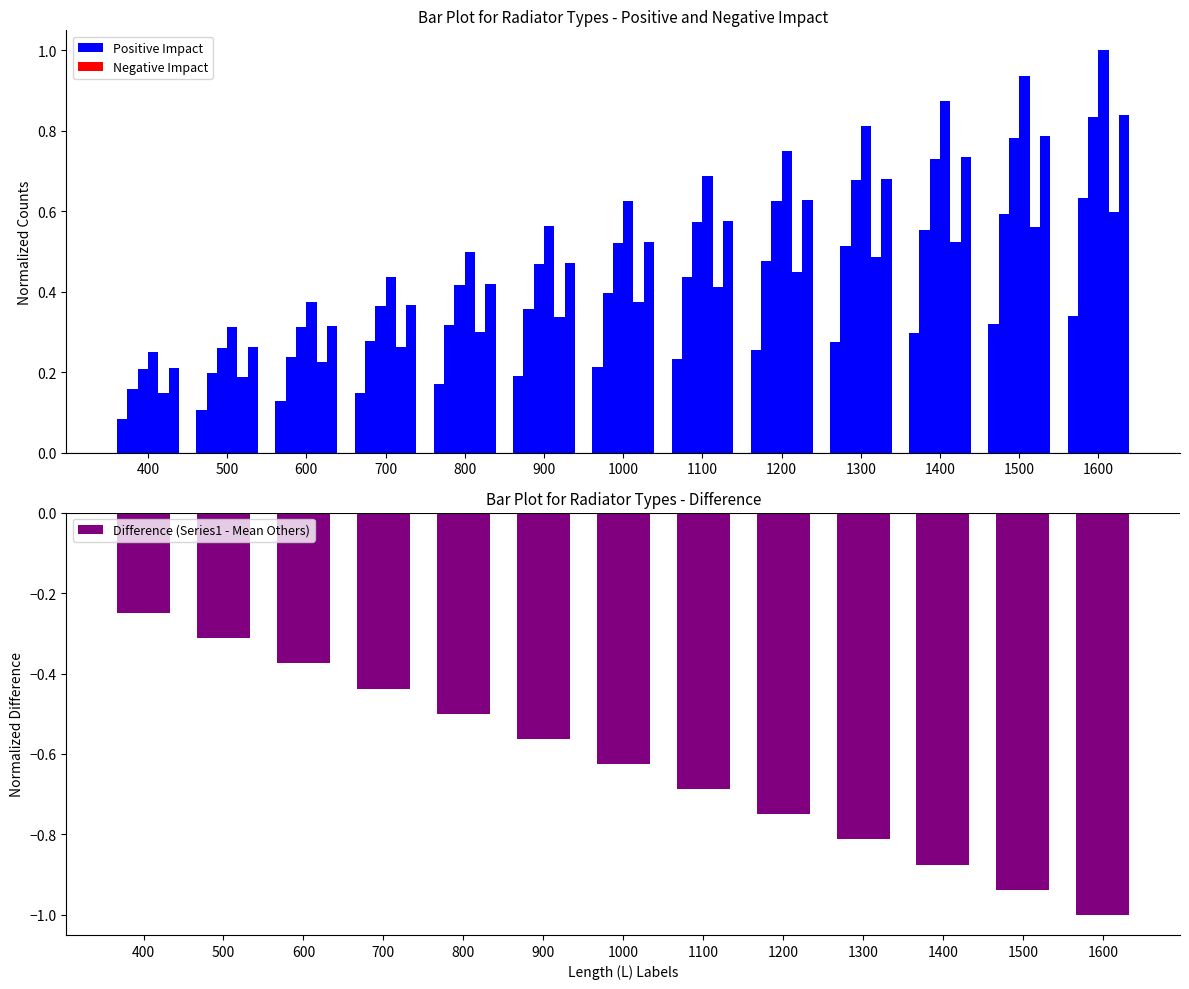

True or false: Positive Impact has a value of 0.1 at 600.

True